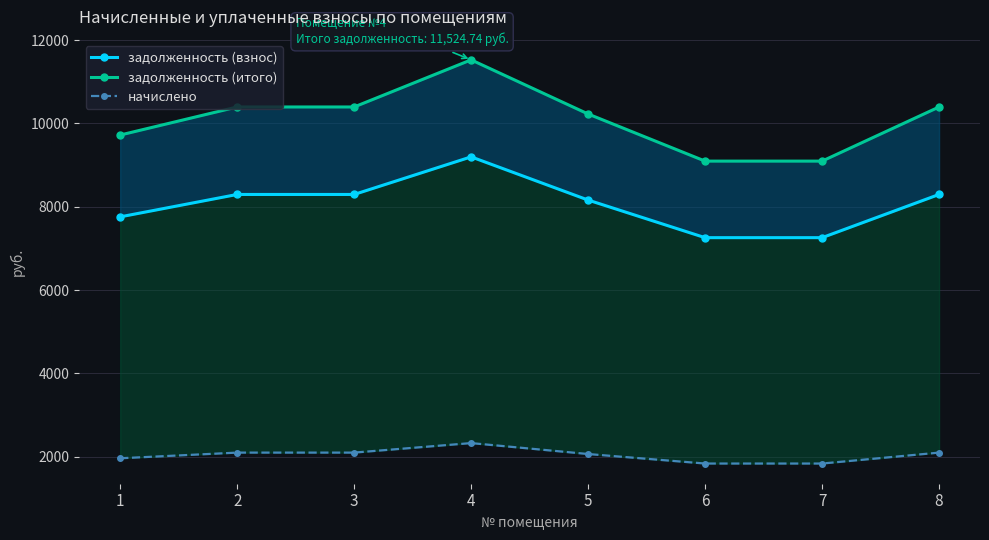

Which series has the largest range (max minus min)?

задолженность (итого)